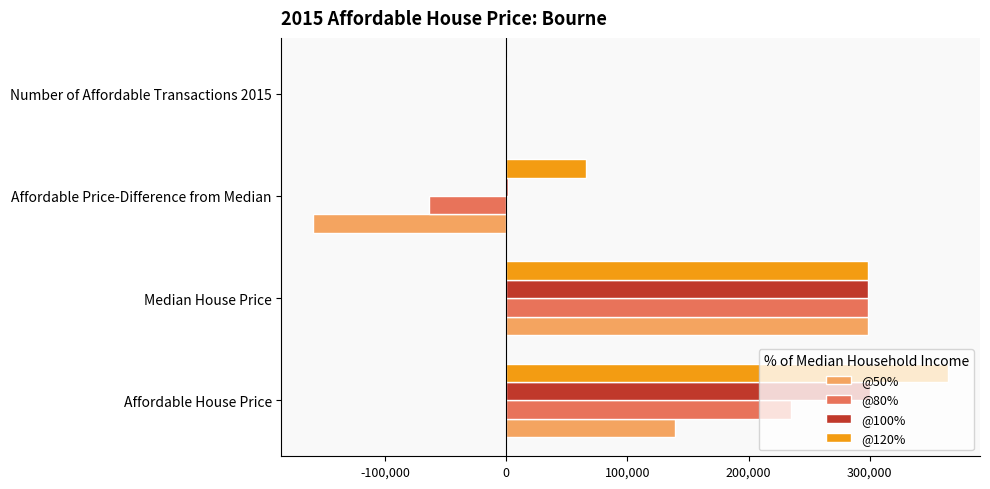

True or false: @80% has a value of 415993.4 at Median House Price.

False